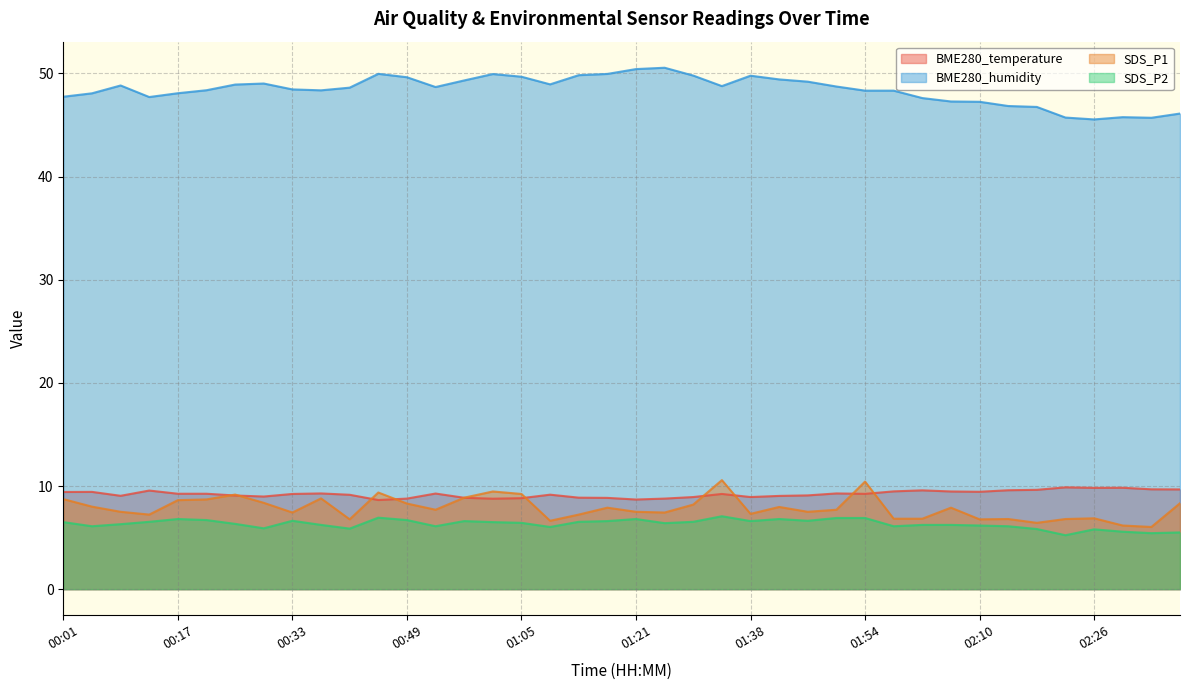

At which label does SDS_P1 first exceed 7?

00:01